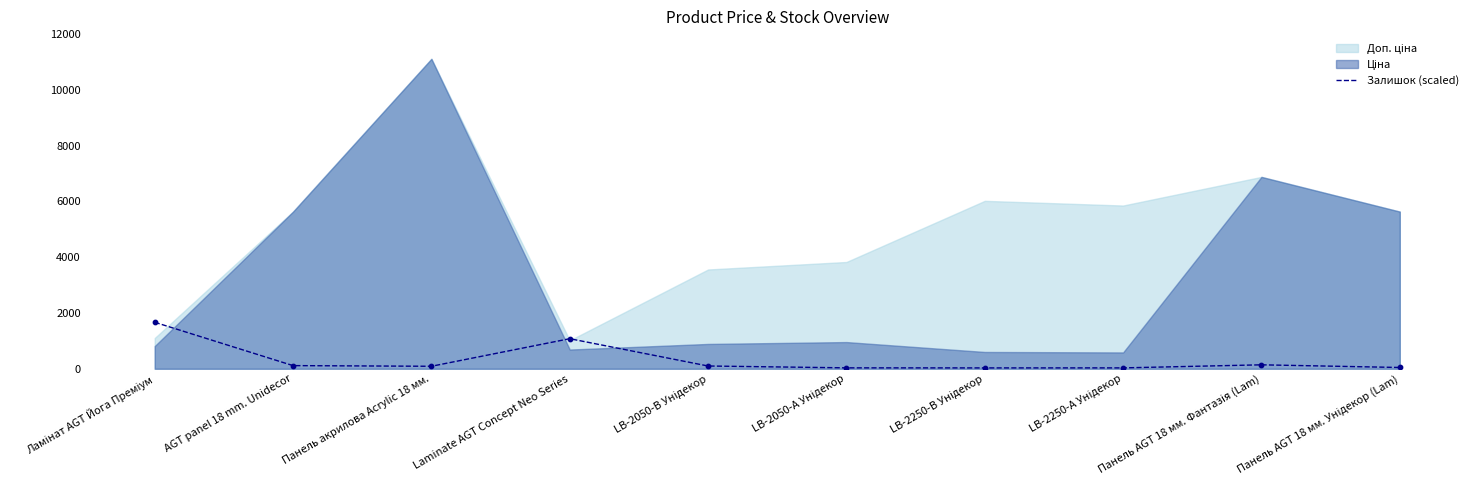

What is the maximum value for Залишок (scaled)?

1667.0